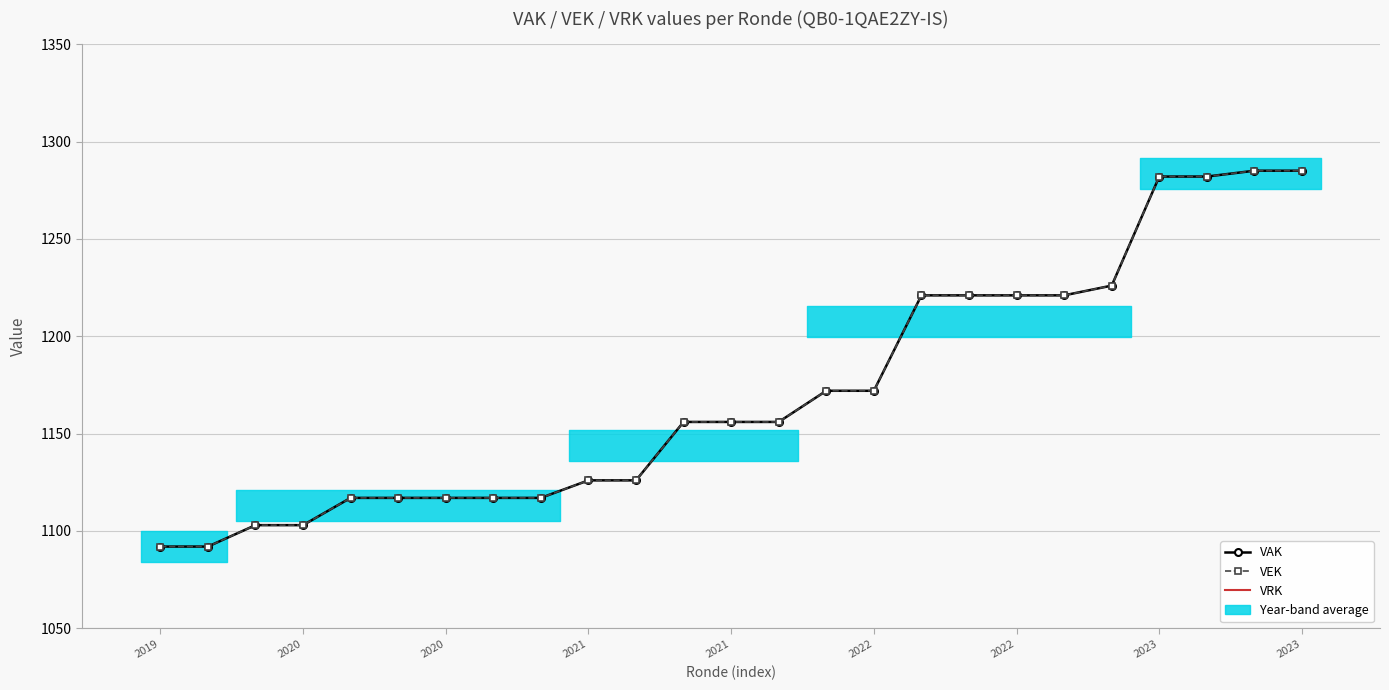

How many values in the VAK series are below 1156?

11